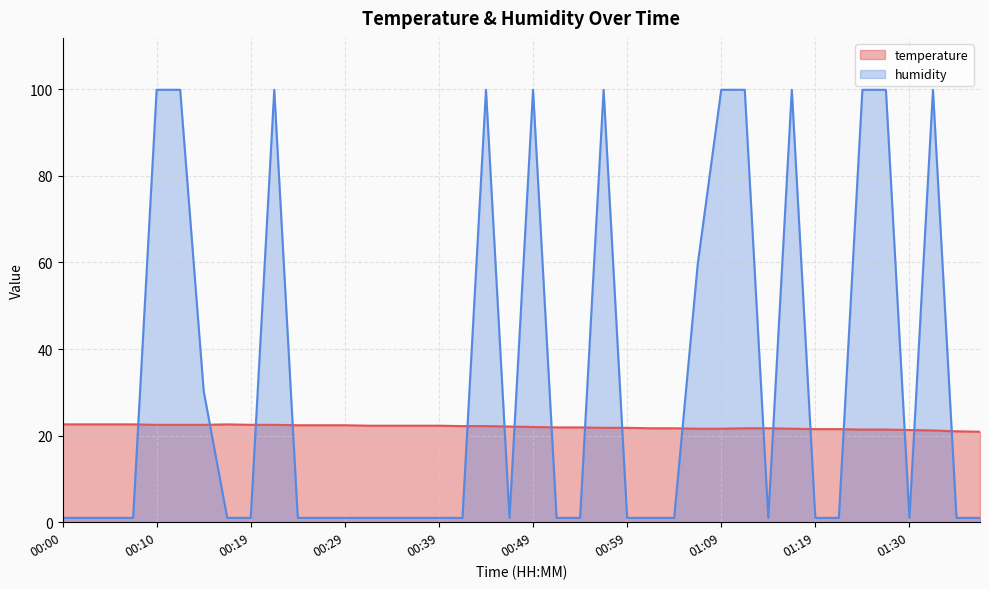

True or false: humidity has more than 0 points higher than both neighbors.

True